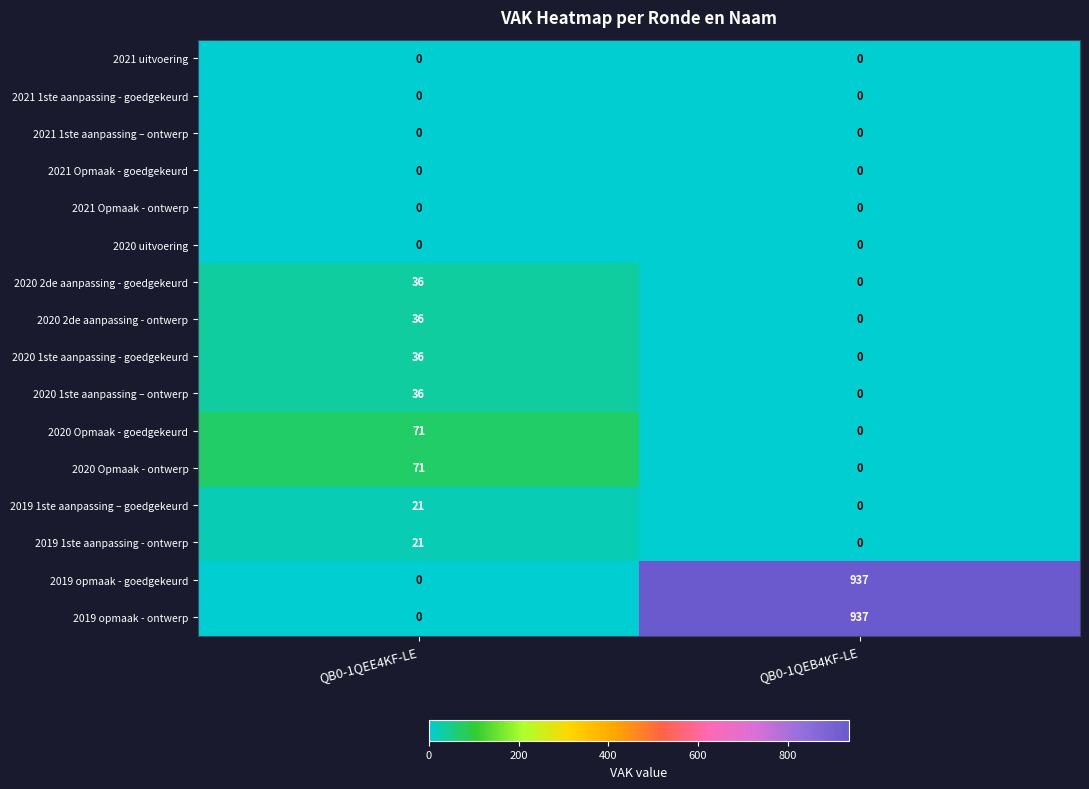

Where is 2019 opmaak - ontwerp nearest to the value 468?

QB0-1QEE4KF-LE